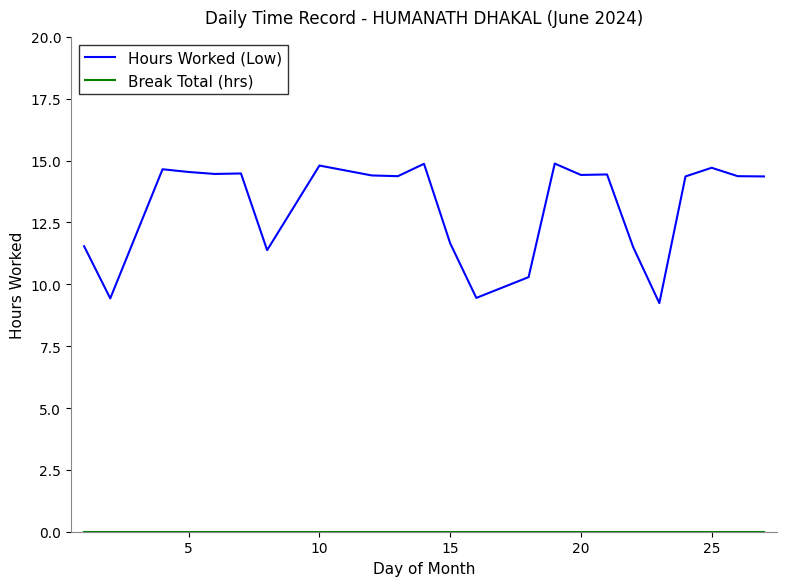

What is the minimum value for Hours Worked (Low)?

9.2